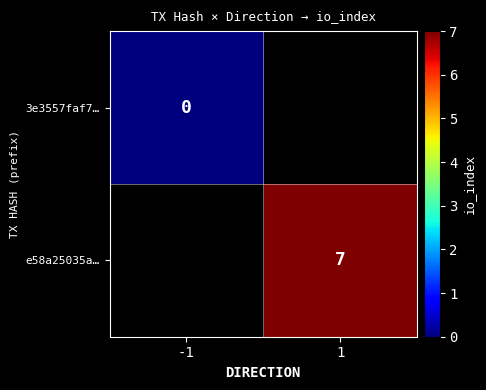

The e58a25035a… series shows 2 at 1. True or false?

False